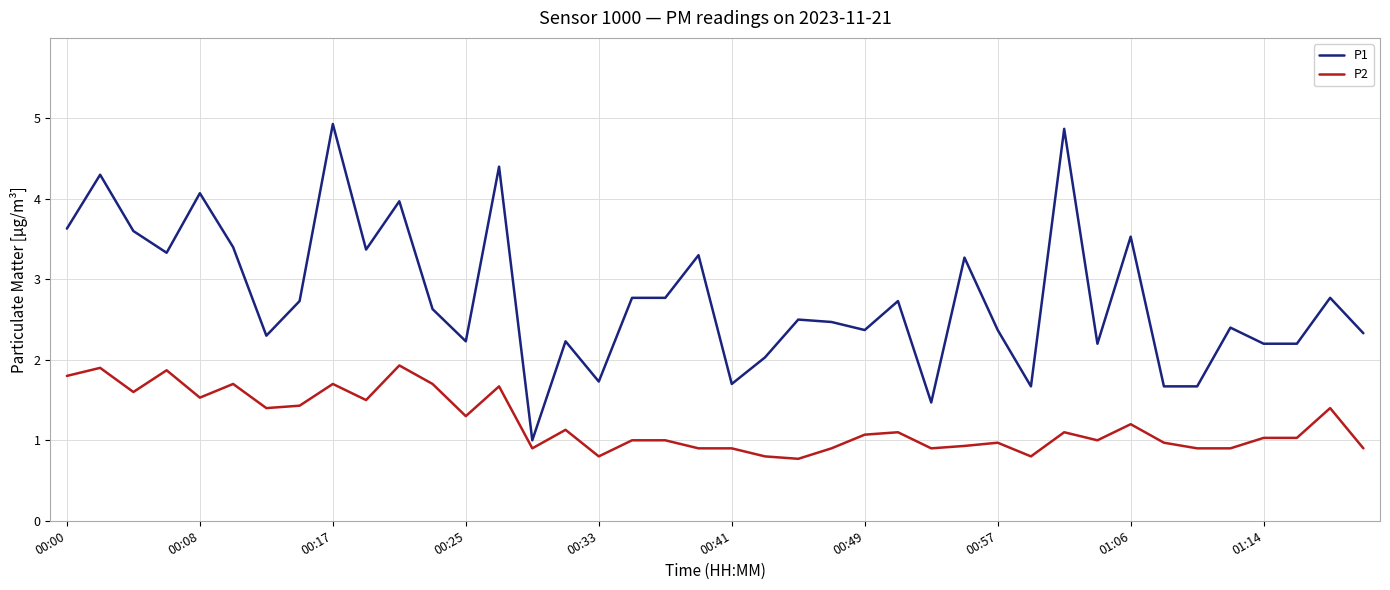

True or false: P2 and P1 intersect in this chart.

False